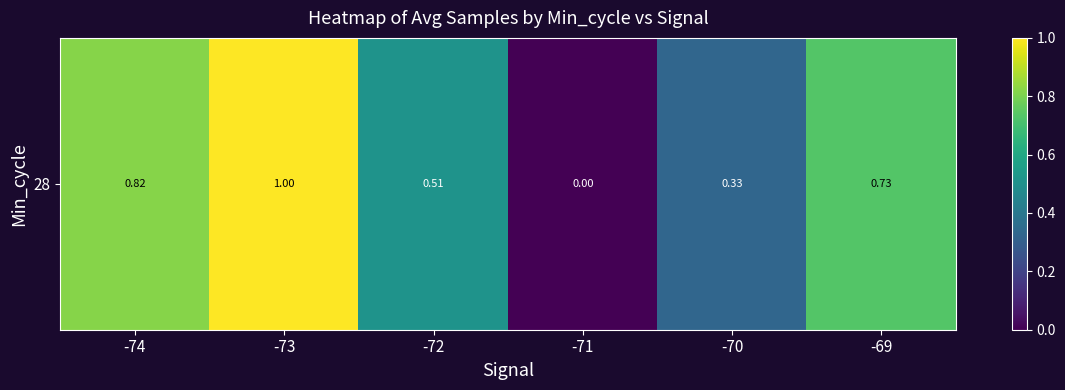

What is the maximum value shown in the chart?

1.0